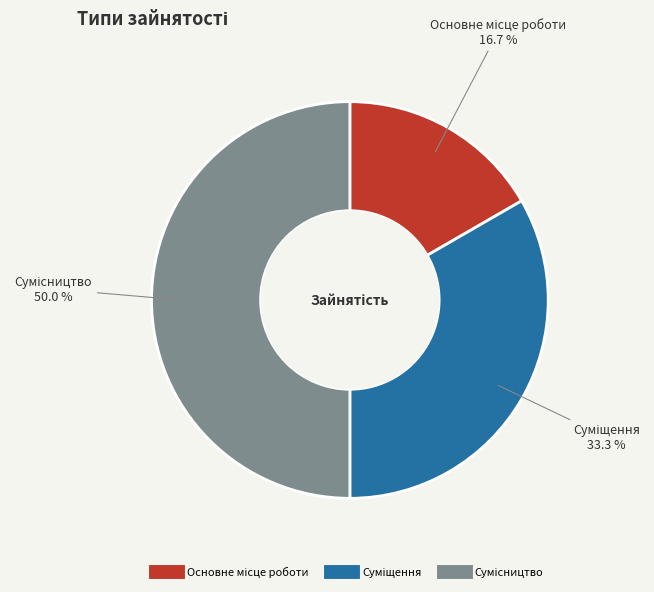

How many segments does this pie chart have?

3